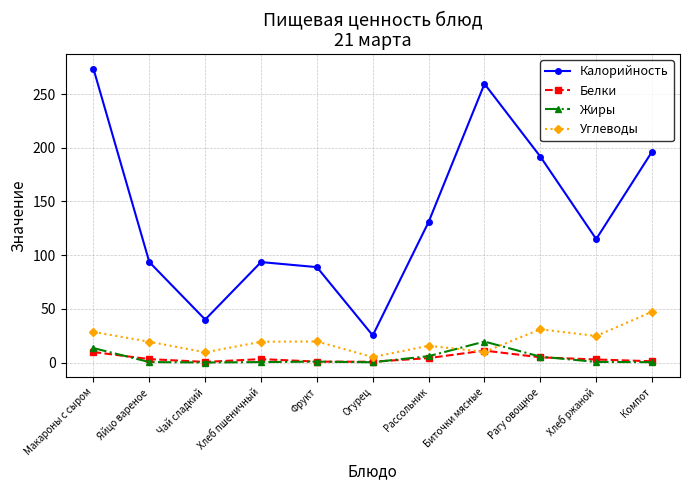

Is this an area chart (filled region under the line)?

No